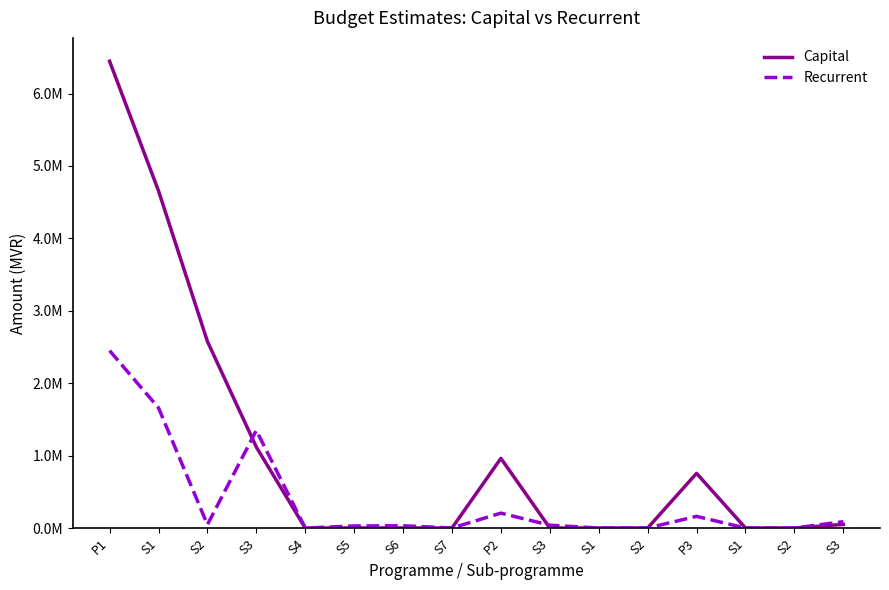

At which label is Recurrent closest to 1224838?

S3